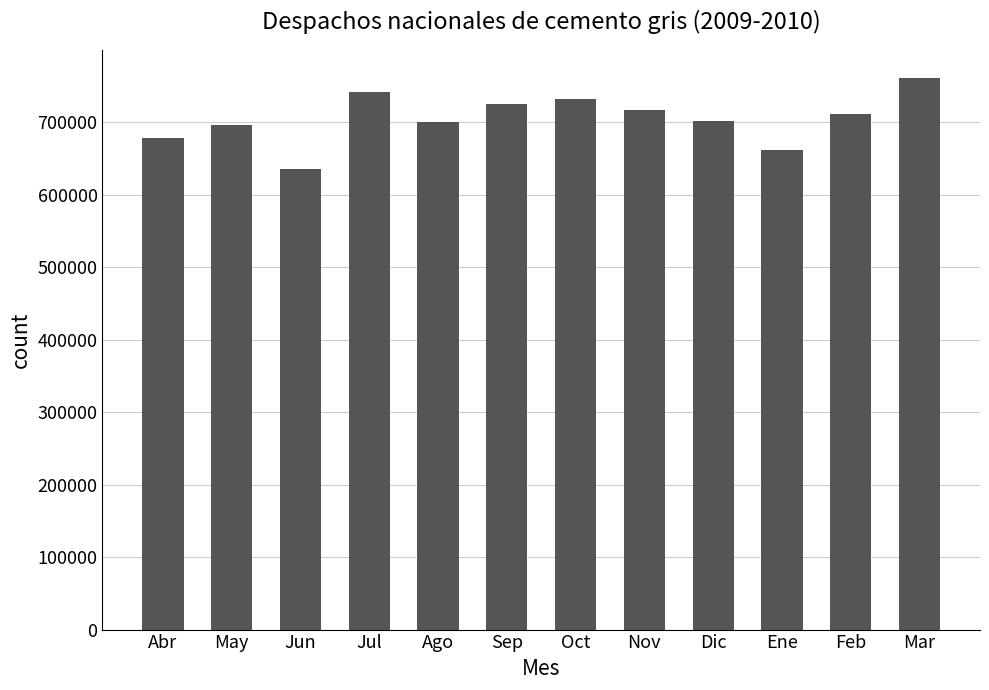

Approximately how many times larger is the value at Mar compared to Jul?

1.0